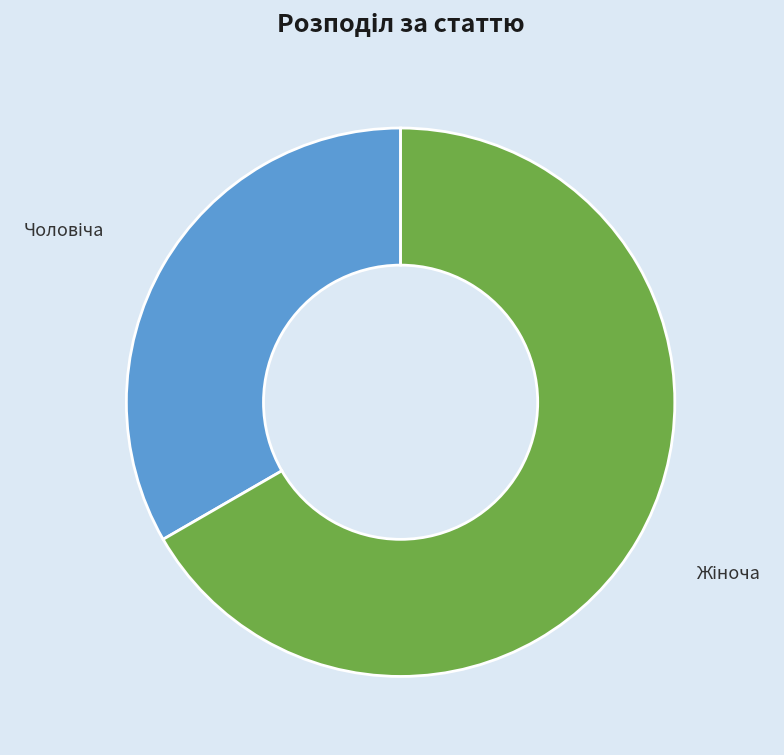

Is there a majority slice in this chart?

Yes